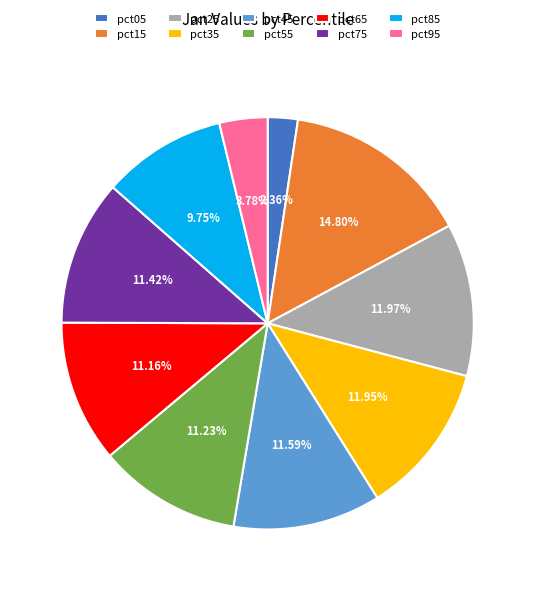

To the nearest percent, what is the combined percentage of pct75 and pct55?

23%